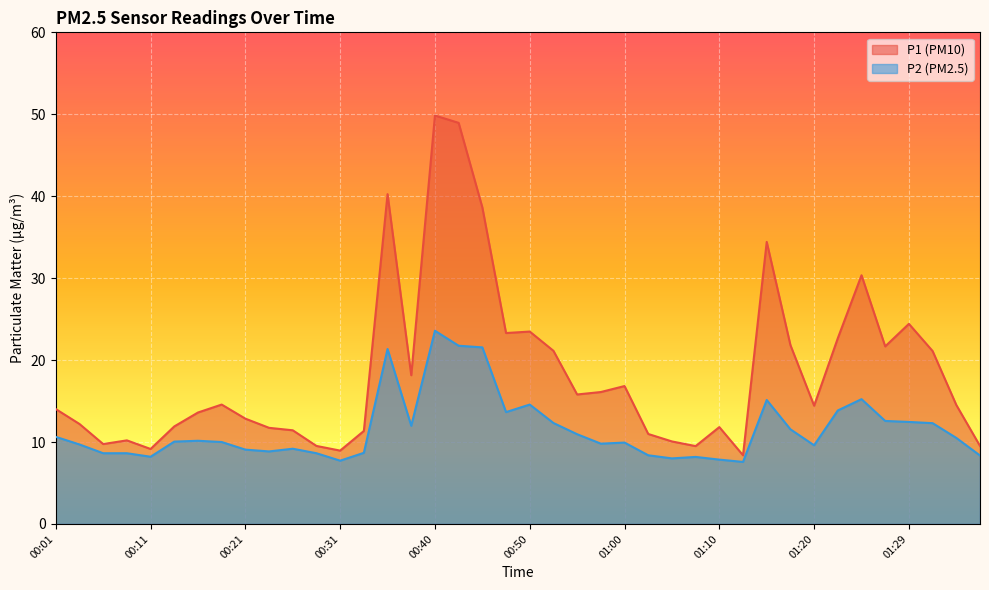

List the labels in order of P1 value, smallest first.

01:12, 00:31, 00:11, 01:07, 00:28, 01:37, 00:06, 01:05, 00:09, 01:02, 00:33, 00:26, 00:23, 01:10, 00:14, 00:04, 00:21, 00:16, 00:01, 01:20, 01:34, 00:18, 00:55, 00:58, 01:00, 00:38, 01:32, 00:53, 01:27, 01:17, 01:22, 00:48, 00:50, 01:29, 01:25, 01:15, 00:45, 00:36, 00:43, 00:40